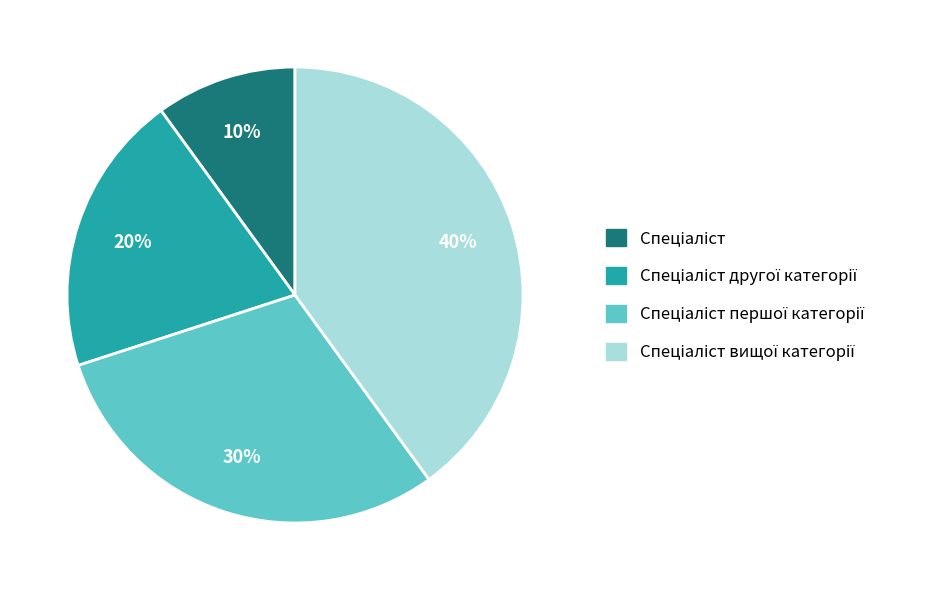

To the nearest percent, what is the difference between the largest and smallest slice percentages?

30%